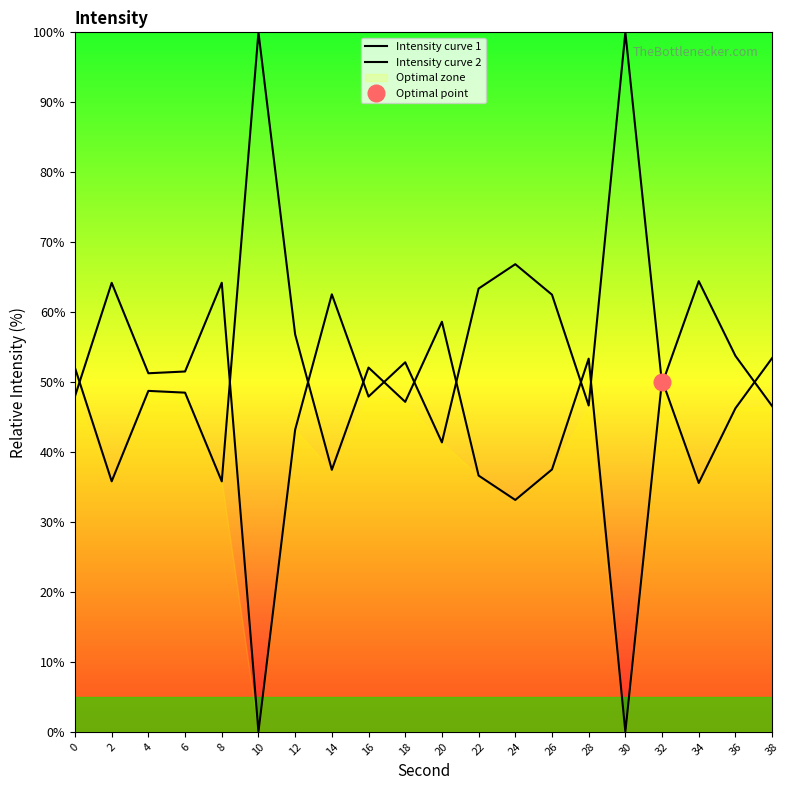

How many categories are shown in the chart?

20